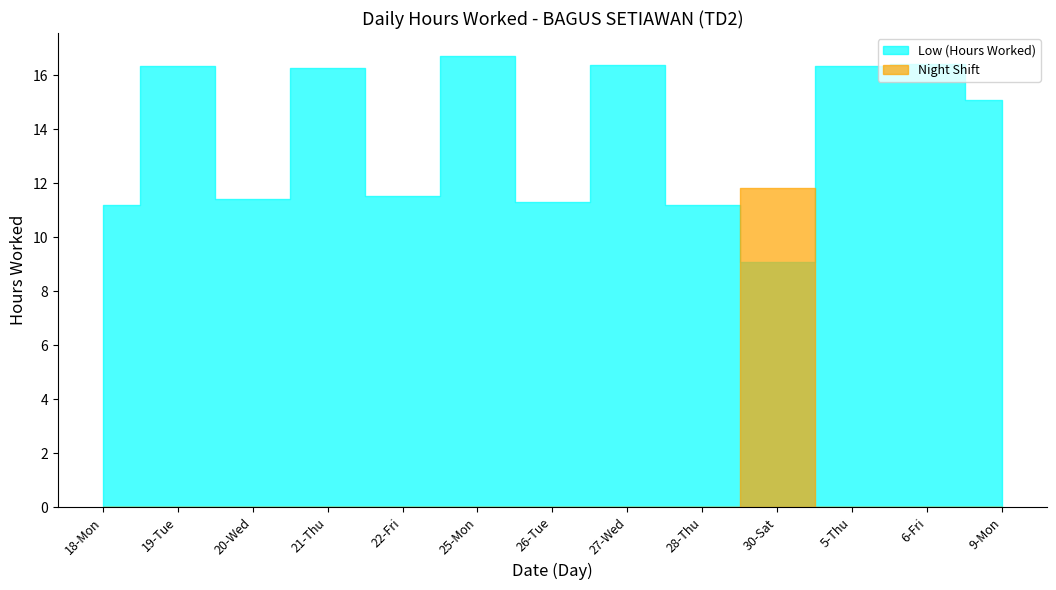

Between 30-Sat and 18-Mon, which is larger?

18-Mon